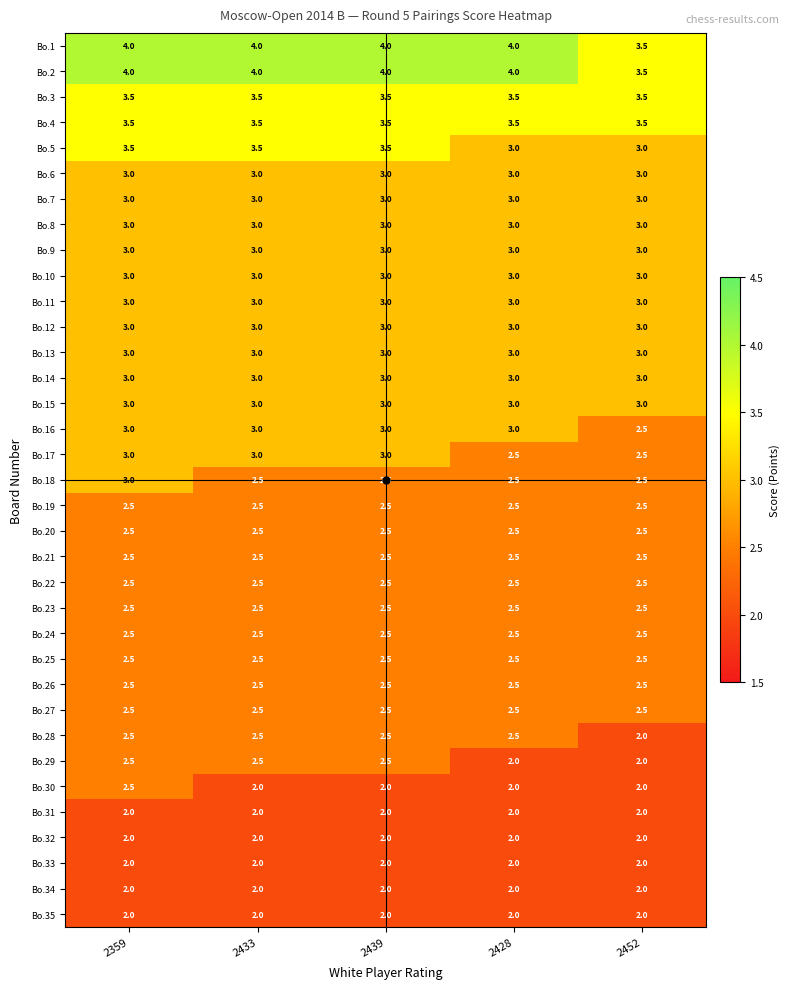

What is the difference between the highest and lowest values at 2439?

2.0